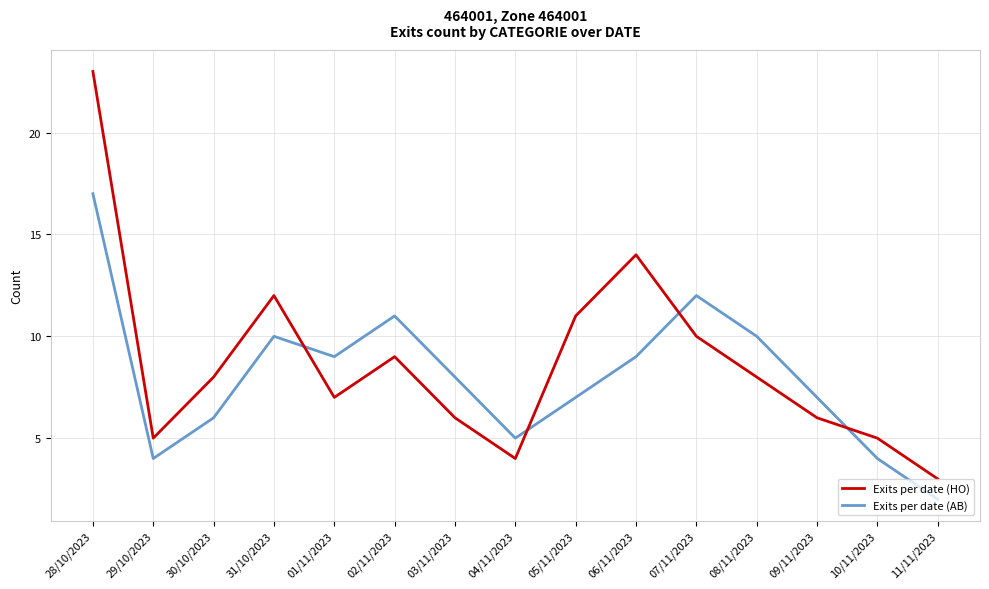

At which category is the sum across all series the highest?

28/10/2023